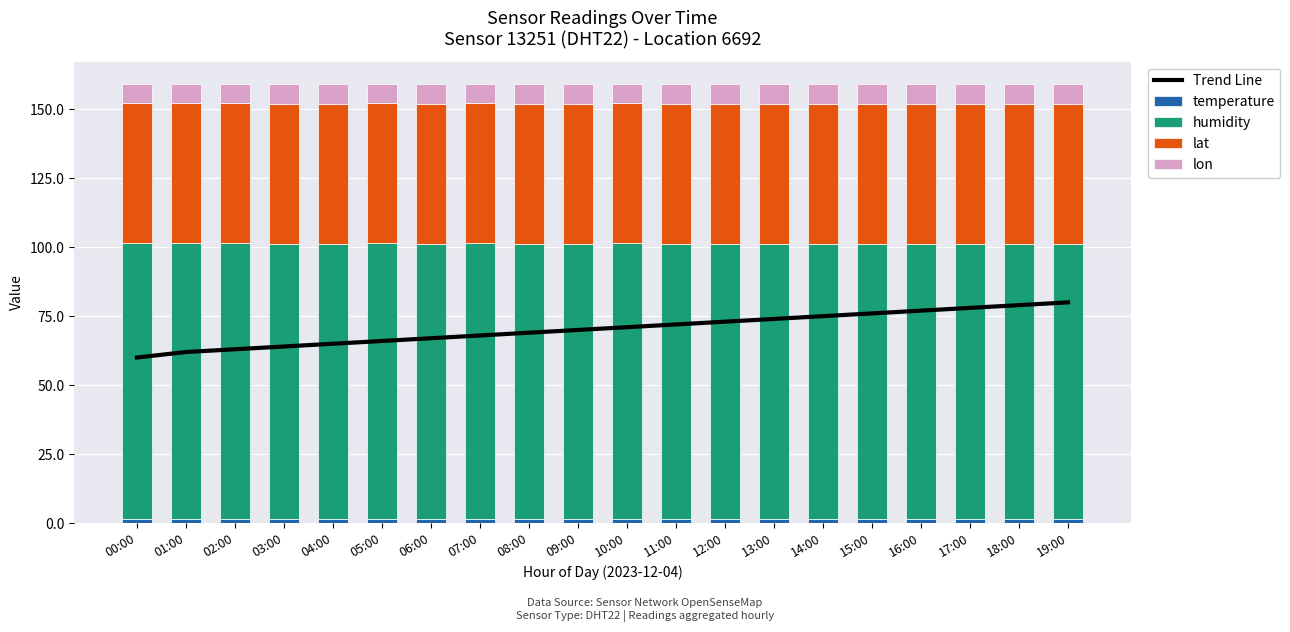

Reading right to left, list all the values displayed in this chart.

Trend Line: 80.0	79.0	78.0	77.0	76.0	75.0	74.0	73.0	72.0	71.0	70.0	69.0	68.0	67.0	66.0	65.0	64.0	63.0	62.0	60.0
temperature: 1.4	1.4	1.4	1.4	1.4	1.4	1.4	1.4	1.4	1.5	1.4	1.4	1.5	1.4	1.5	1.4	1.4	1.5	1.5	1.5
humidity: 99.9	99.9	99.9	99.9	99.9	99.9	99.9	99.9	99.9	99.9	99.9	99.9	99.9	99.9	99.9	99.9	99.9	99.9	99.9	99.9
lat: 50.7	50.7	50.7	50.7	50.7	50.7	50.7	50.7	50.7	50.7	50.7	50.7	50.7	50.7	50.7	50.7	50.7	50.7	50.7	50.7
lon: 7.2	7.2	7.2	7.2	7.2	7.2	7.2	7.2	7.2	7.2	7.2	7.2	7.2	7.2	7.2	7.2	7.2	7.2	7.2	7.2